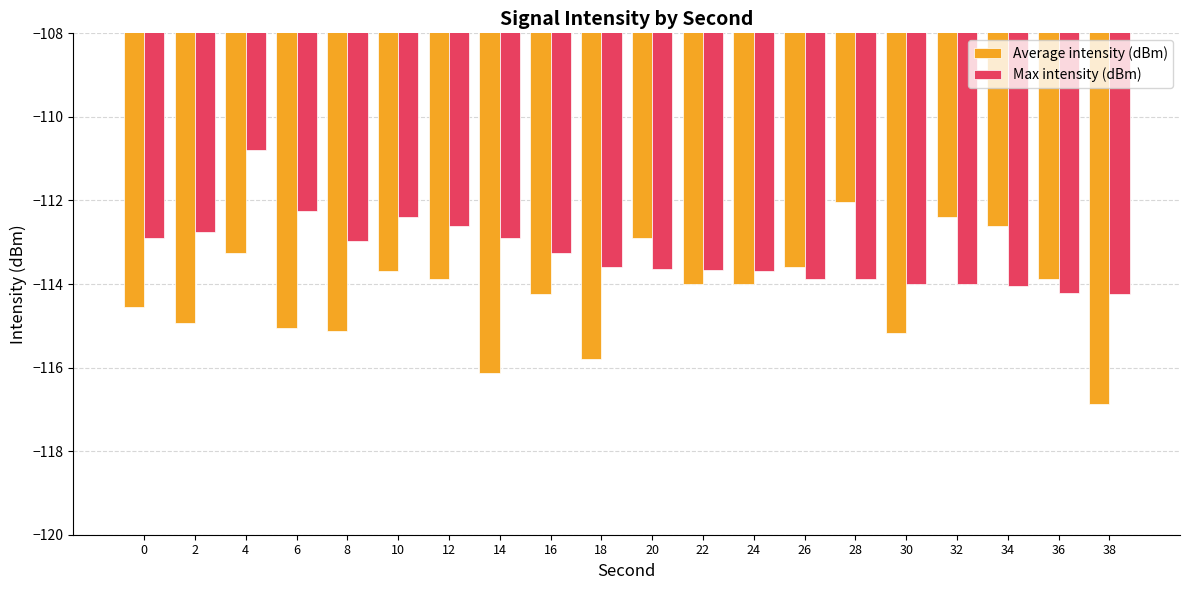

Read the Average intensity (dBm) value at 4.

-113.2